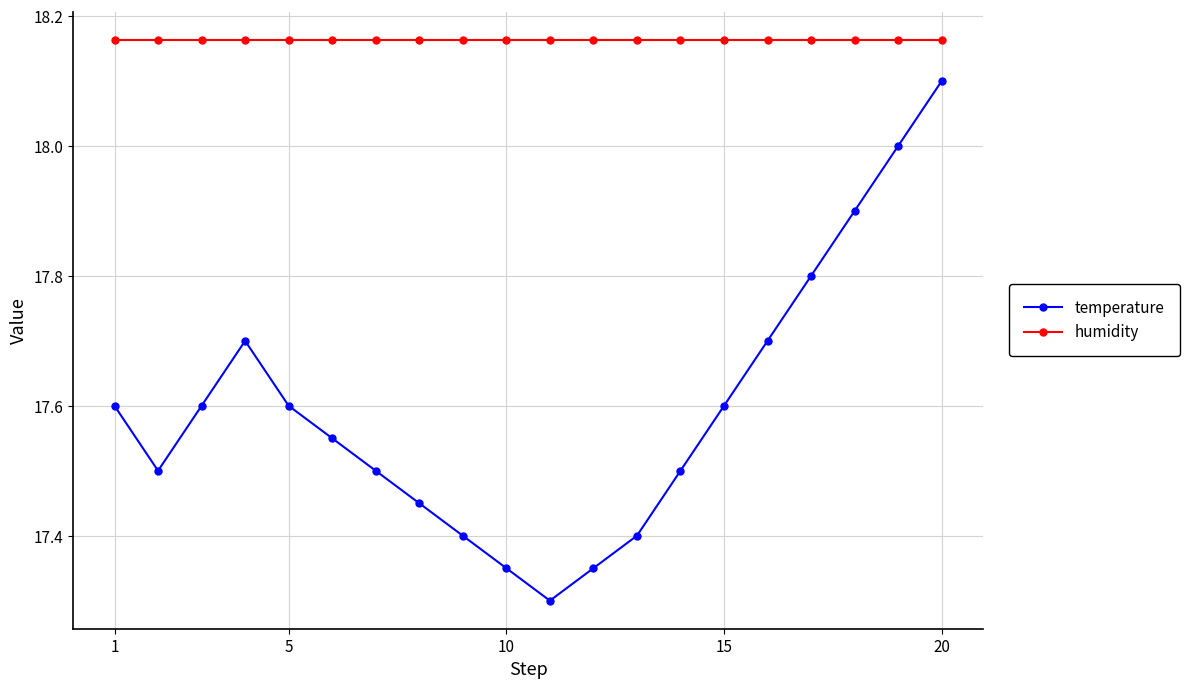

At how many categories does at least one series exceed 17?

20